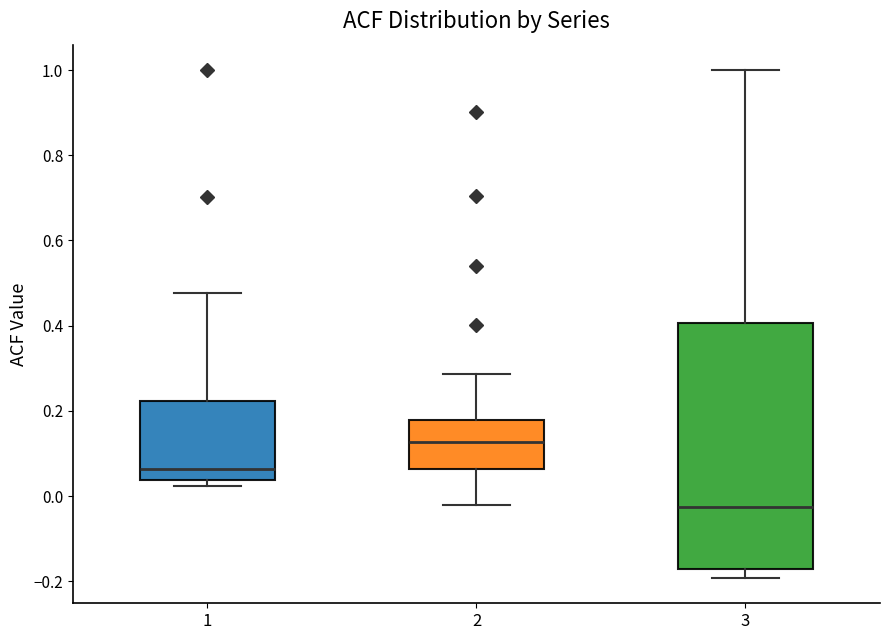

Reading left to right, read every box against the y-axis: the position of its median line, the range the box covers, and the ends of its whiskers. The values are not printed on the chart, so give them approximately, as read against the axis.

1: median 0.06, box 0.04 to 0.22, whiskers 0.02 to 0.48
2: median 0.12, box 0.06 to 0.18, whiskers -0.02 to 0.28
3: median -0.02, box -0.18 to 0.40, whiskers -0.20 to 1.00